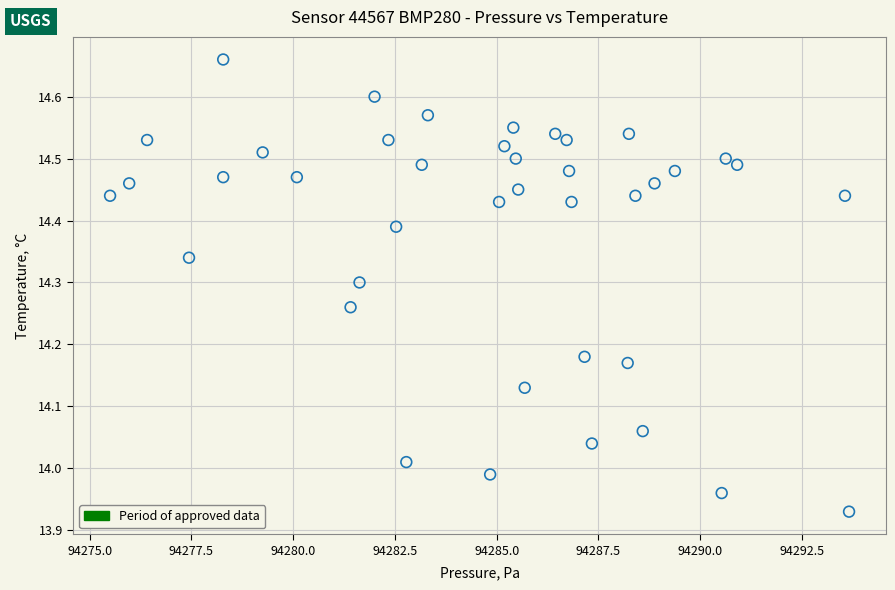

What is the range of X values (max minus min)?

18.2